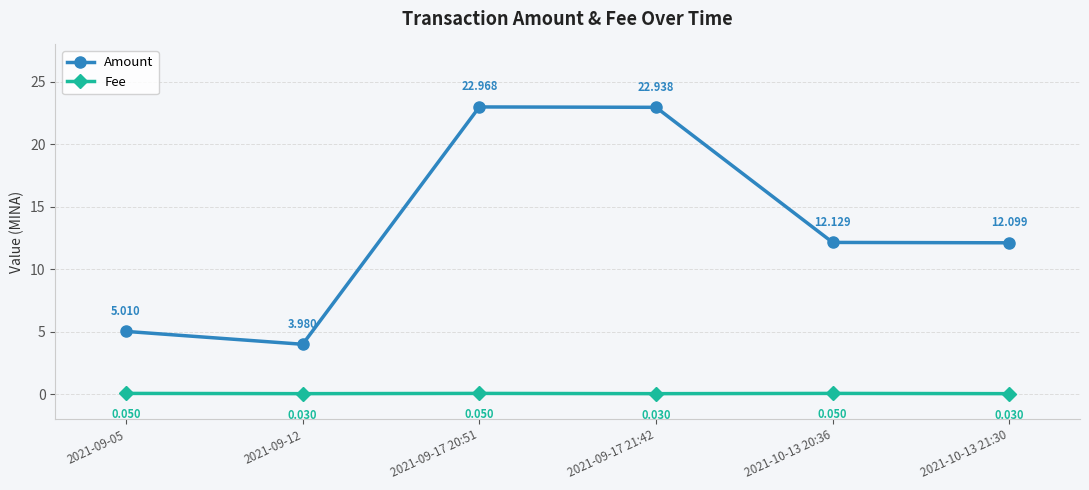

What is the difference between the Amount values at 2021-10-13 20:36 and 2021-09-05?

7.1